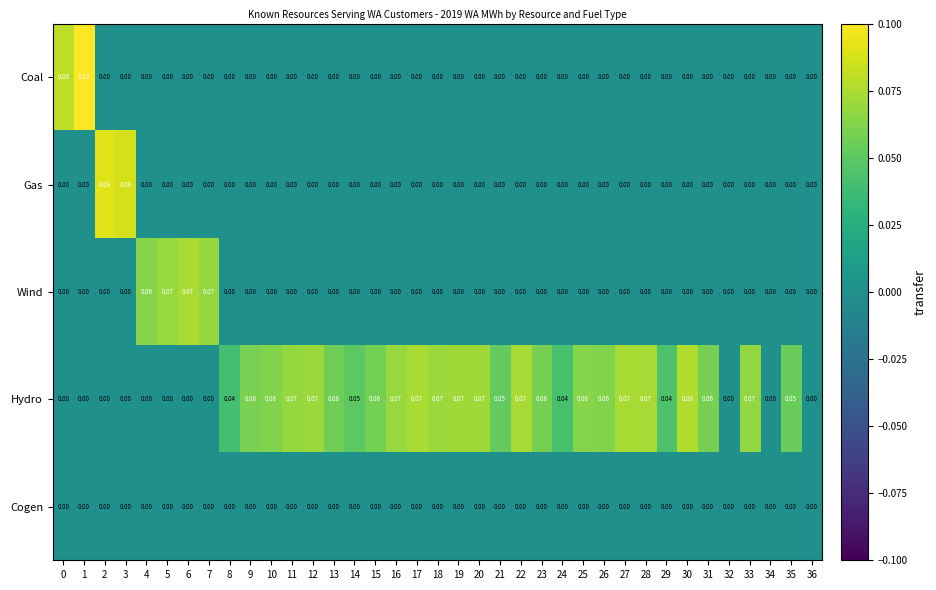

Rank the series by their maximum value, from lowest to highest.

Cogen, Wind, Hydro, Gas, Coal